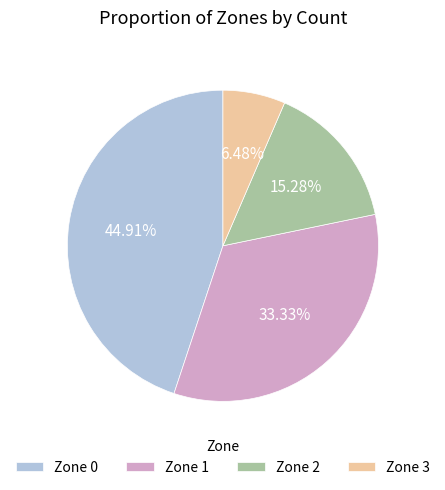

Which slice is the largest?

Zone 0